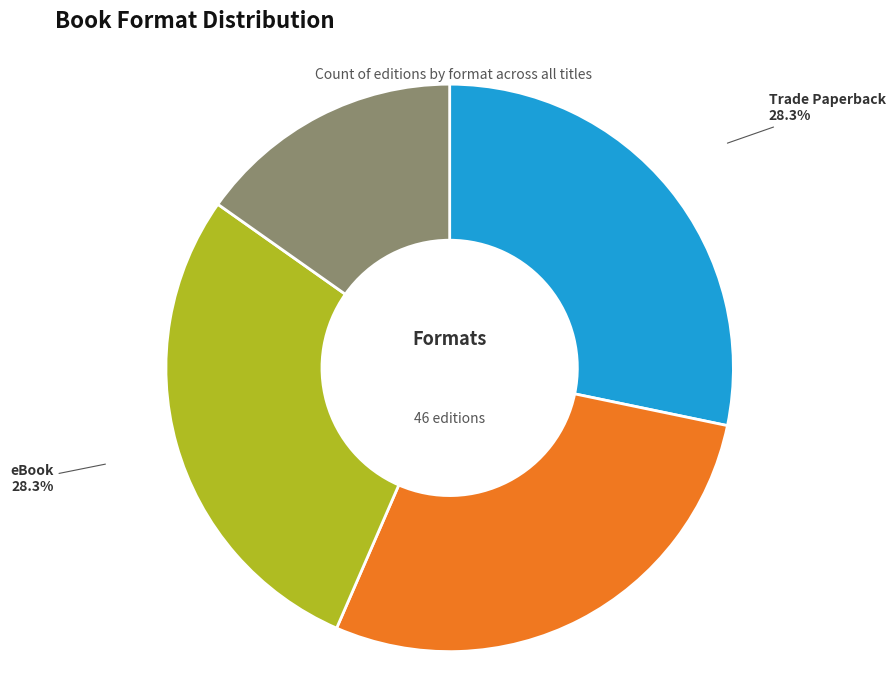

How many slices are in this pie chart?

4